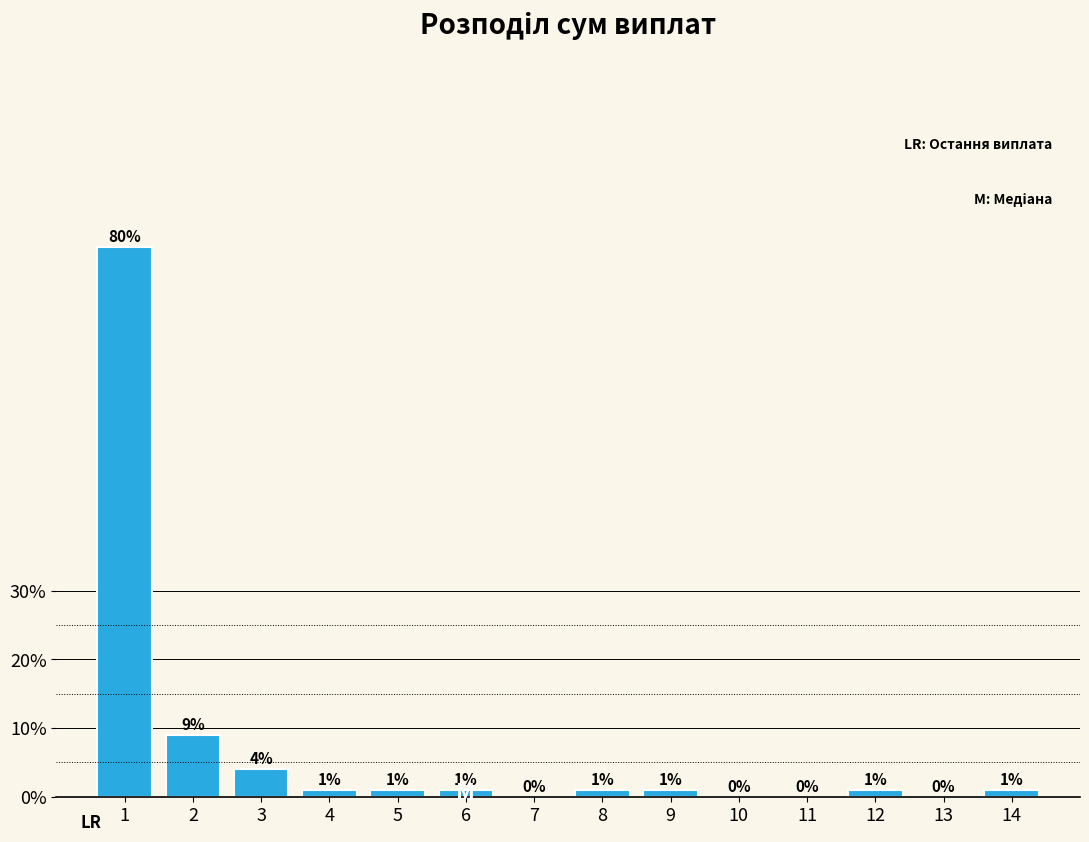

Reading left to right, list all the values displayed in this chart.

1=80	2=9	3=4	4=1	5=1	6=1	7=0	8=1	9=1	10=0	11=0	12=1	13=0	14=1